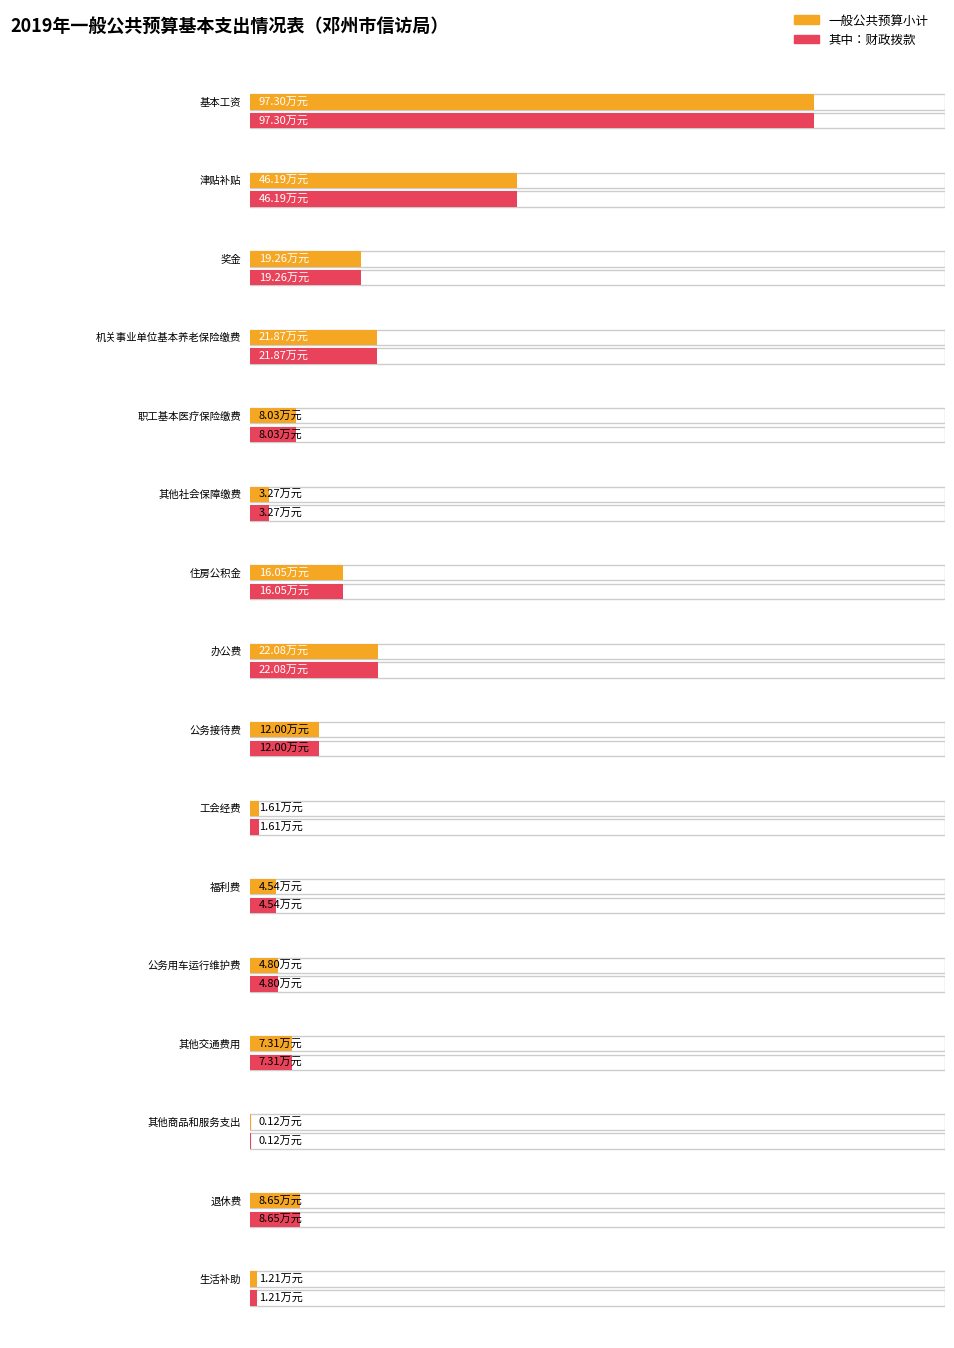

How many bars are there in each group?

2